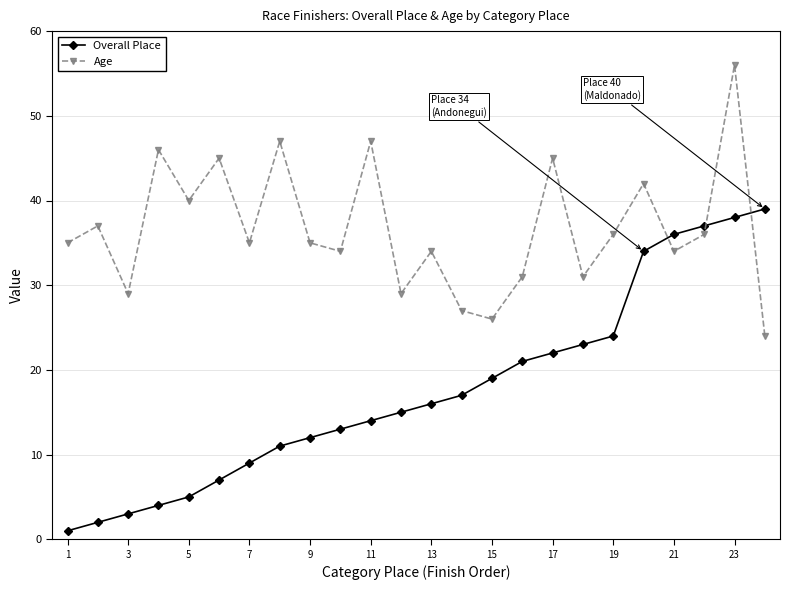

What is the difference between the maximum and minimum values in the Overall Place series?

38